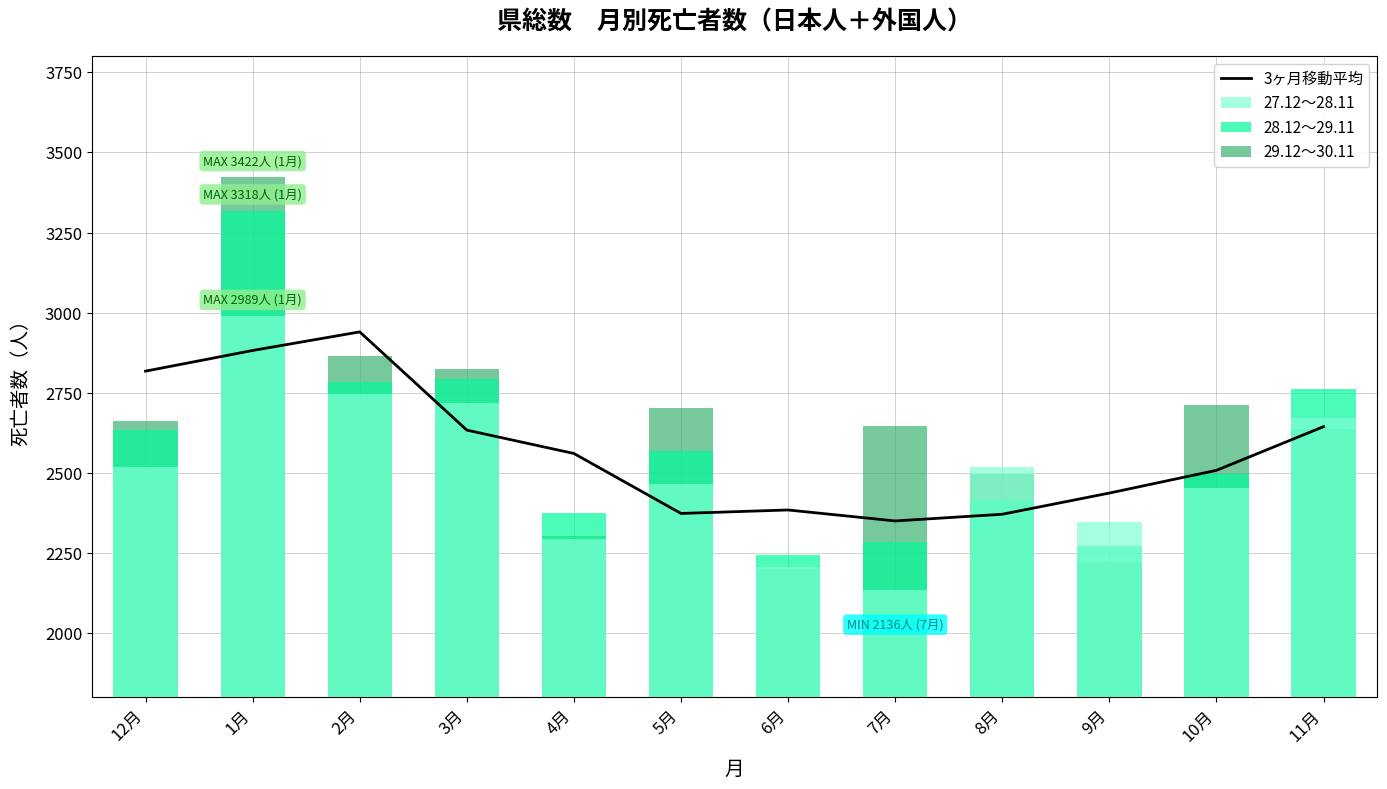

At how many categories does at least one series exceed 2653?

7